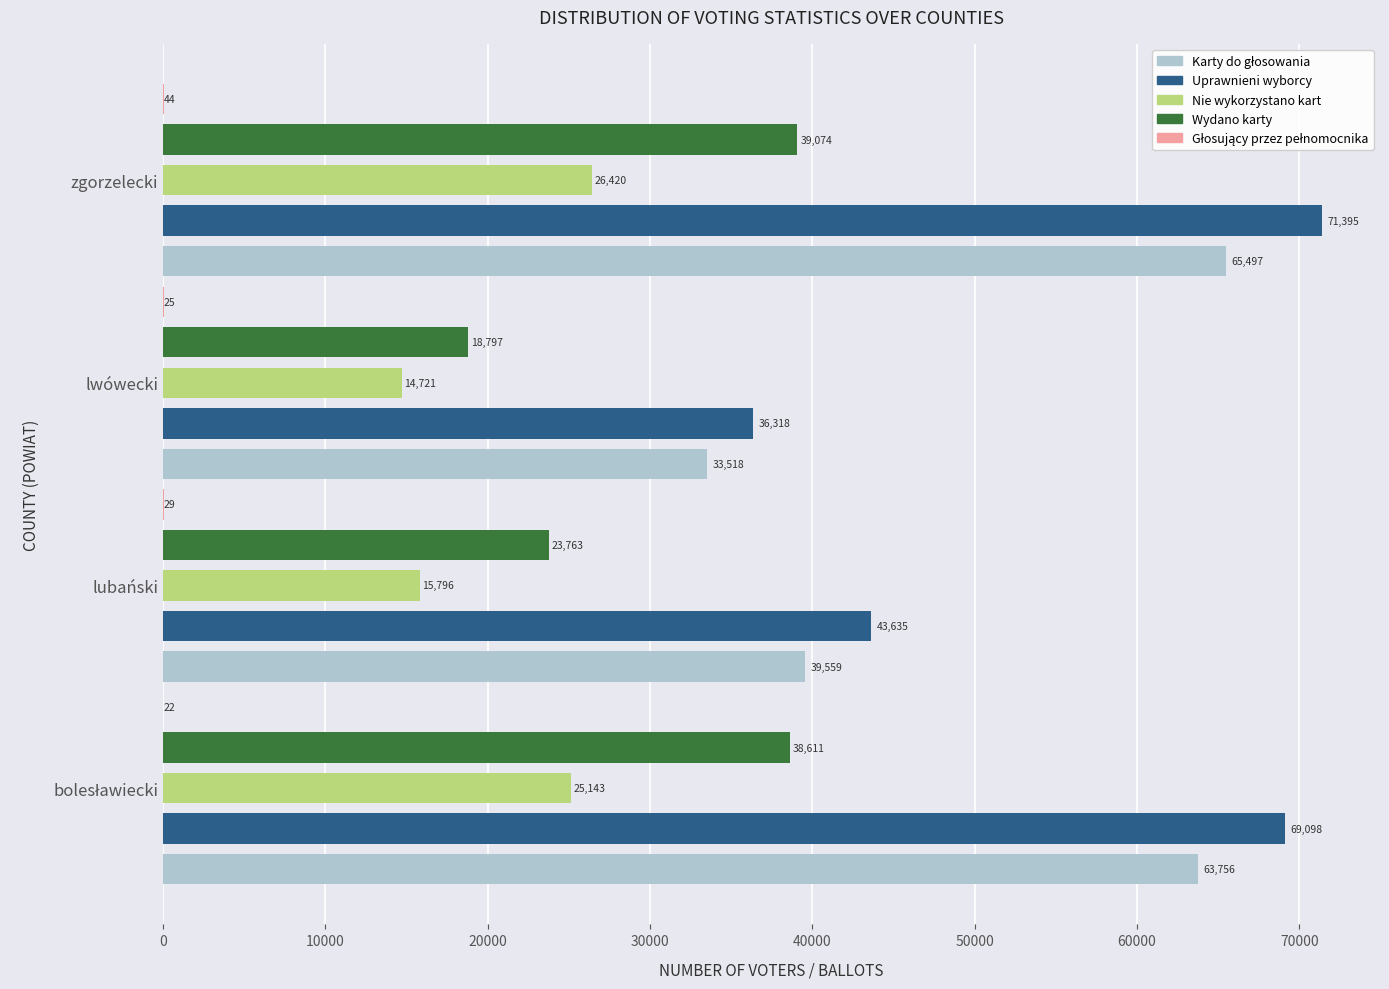

Count the number of categories in the chart.

4